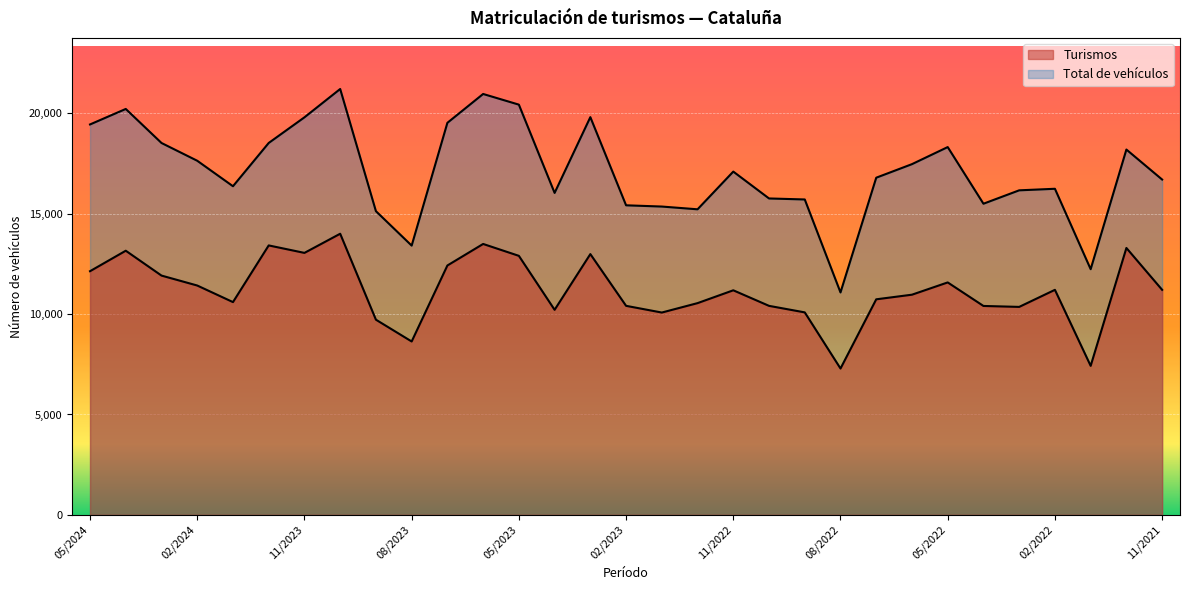

The Total de vehículos series shows 17637 at 02/2024. True or false?

True